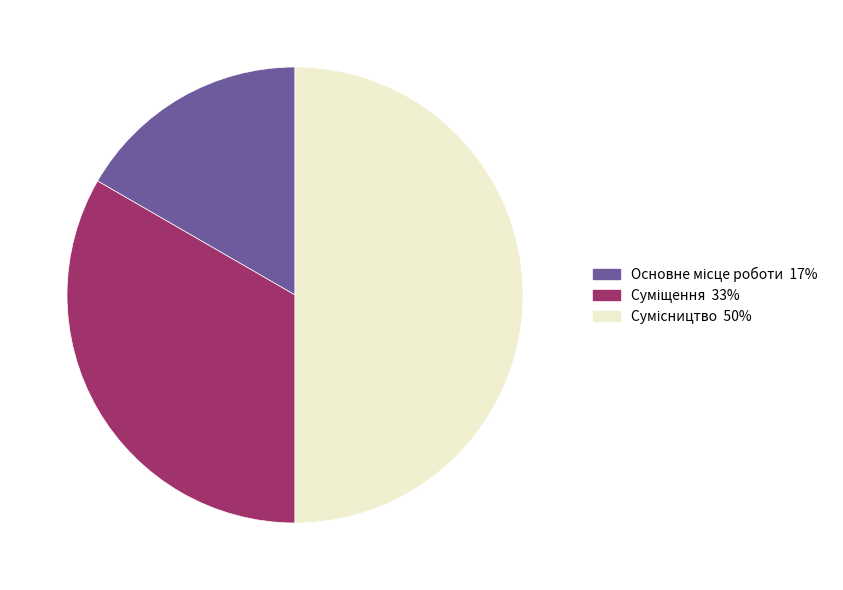

Is there a majority slice in this chart?

No